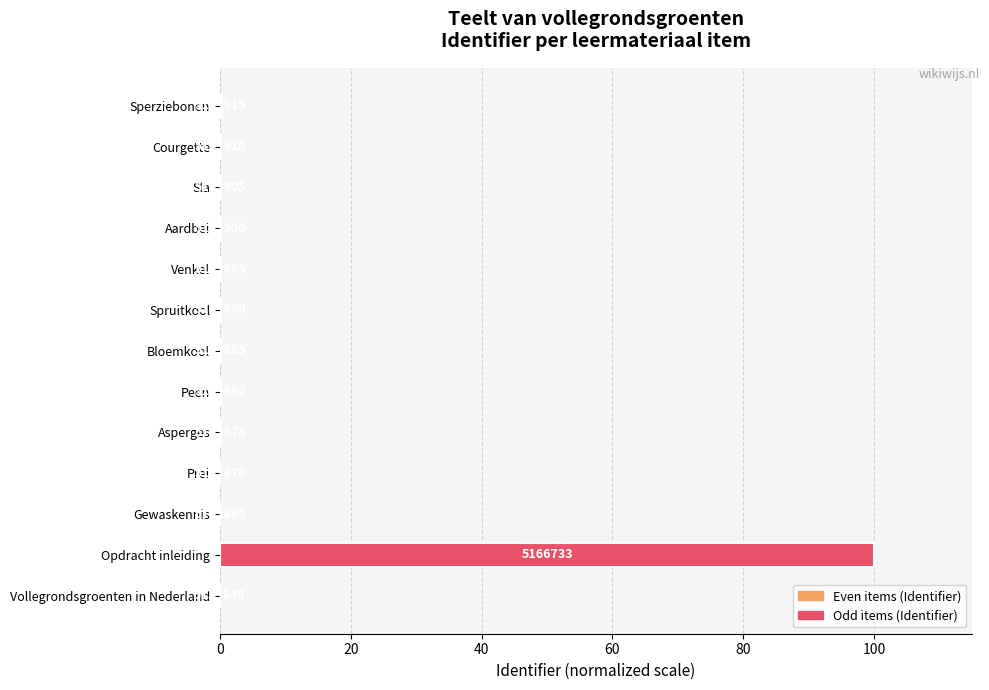

Are the bars horizontal?

Yes